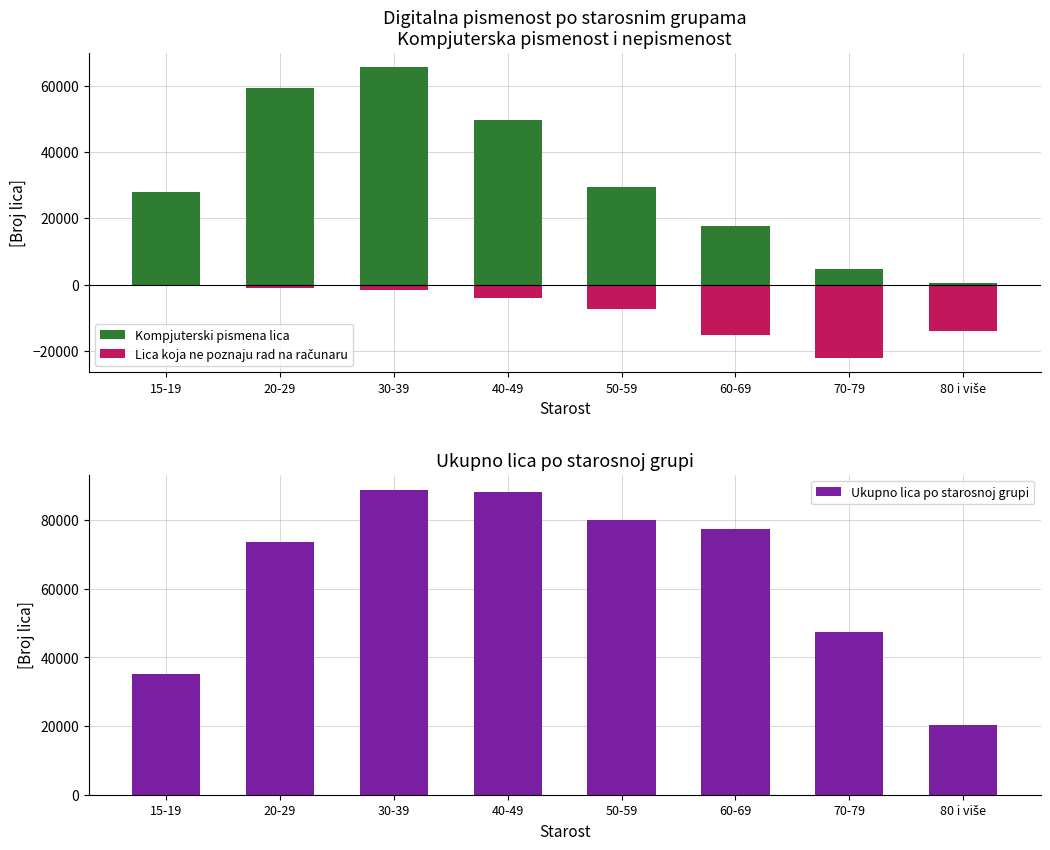

What is the label of the 7th bar from the right?

20-29